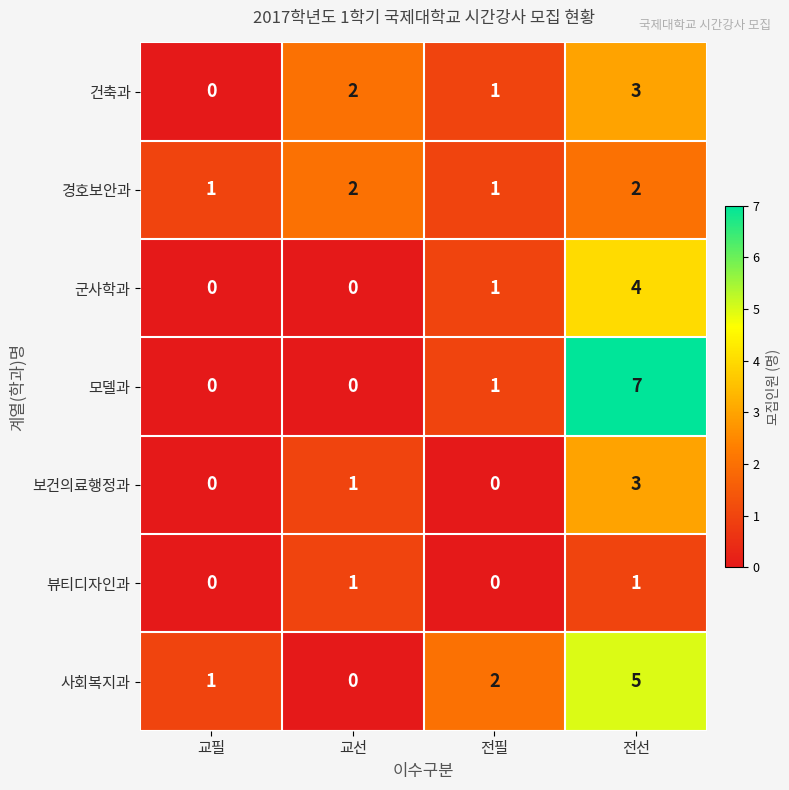

What is the total value across all series at 전선?

25